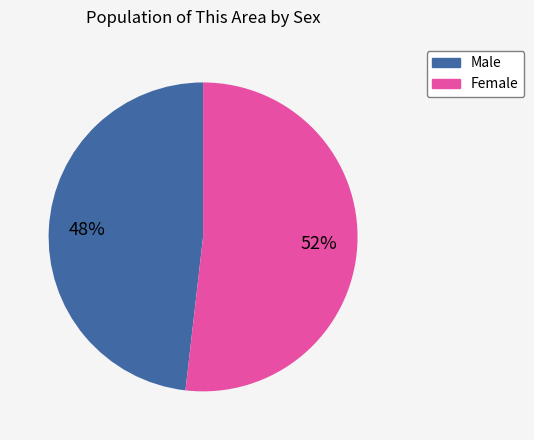

What is the ratio of the value at Female to the value at Male?

1.1